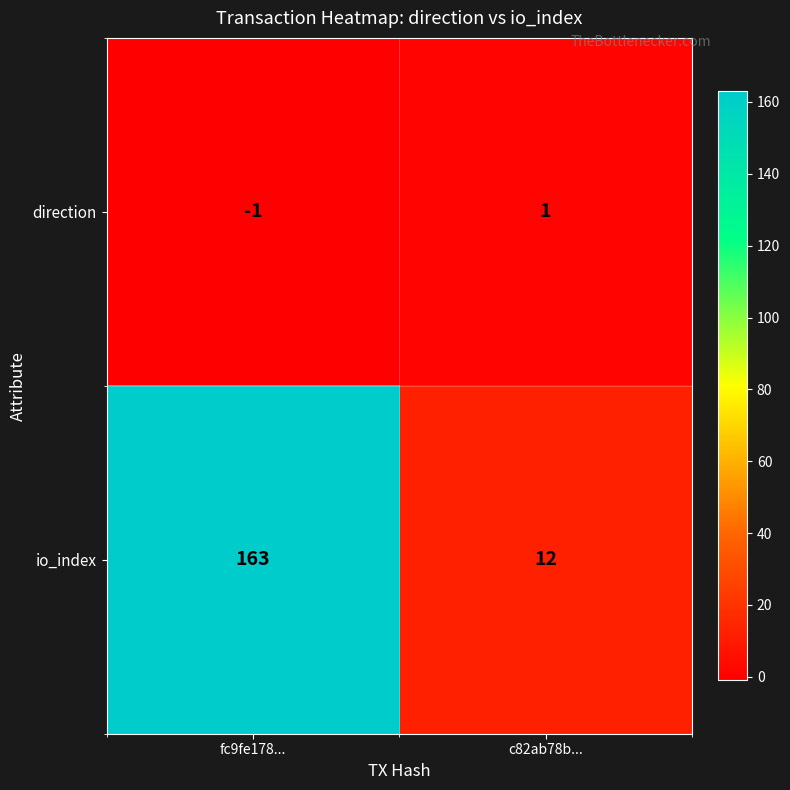

Reading right to left, what are all the values shown in this chart?

direction: 1	-1
io_index: 12	163